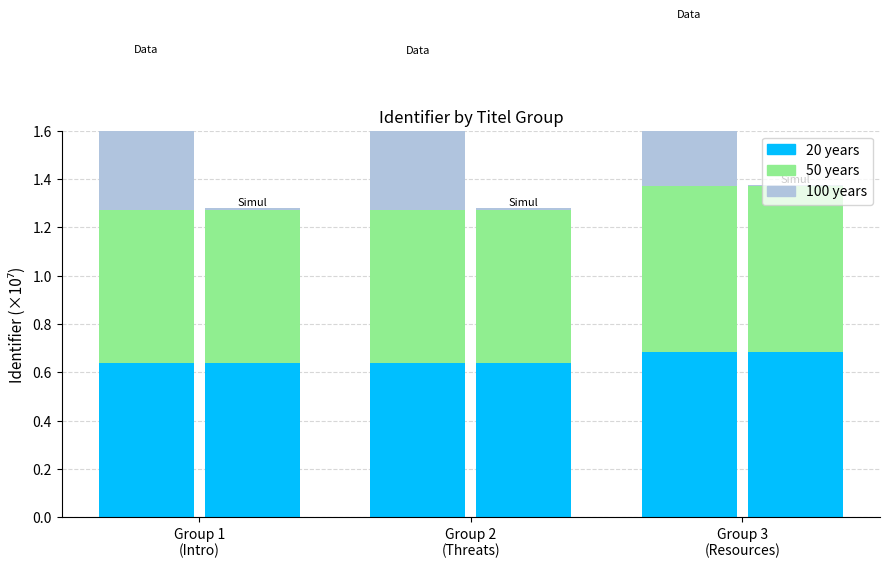

What position from the left is Group 2
(Threats)?

2